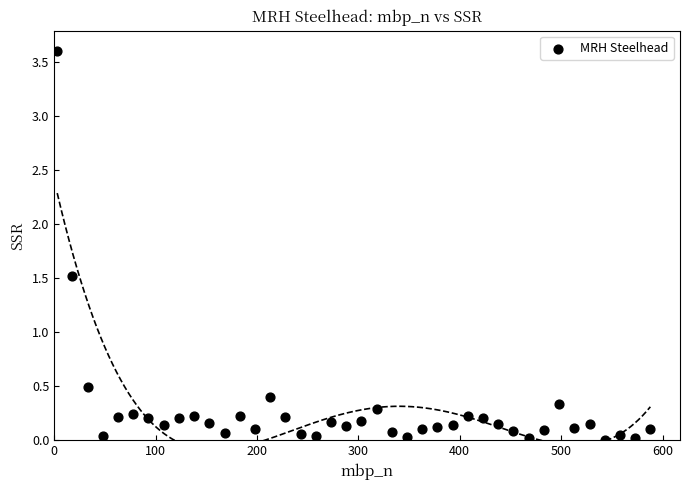

What is the range of X values (max minus min)?

585.0